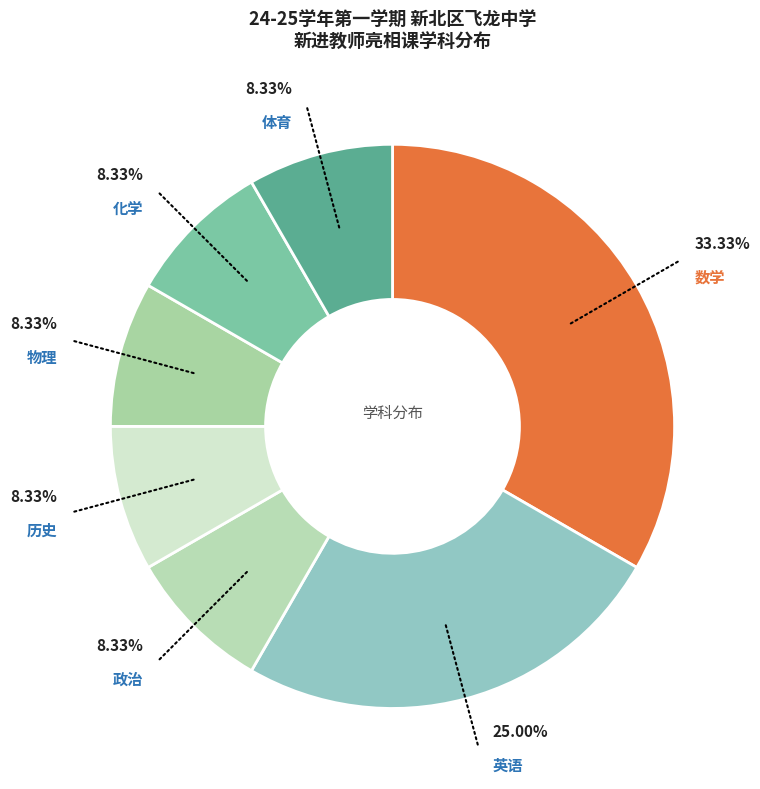

Is there any slice that represents more than half of the pie?

No